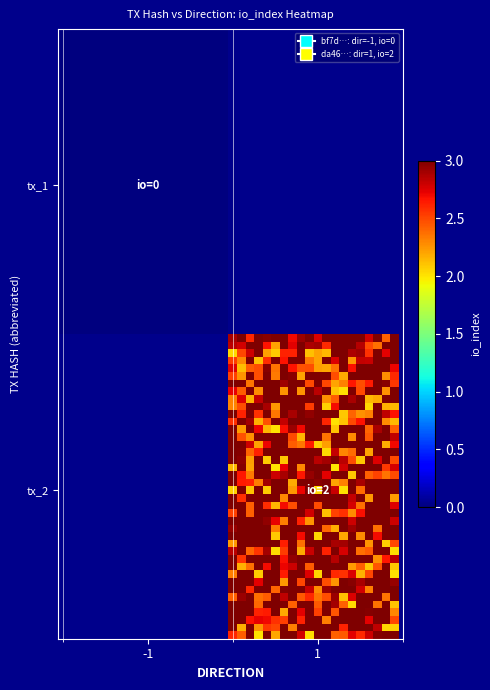

Which series has the largest total across all categories?

da468054699659514731def877dd568764ca763